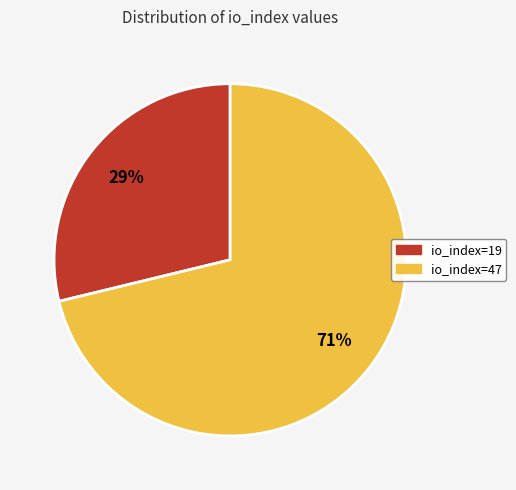

To the nearest percent, what is the difference between the io_index=47 and io_index=19 slice percentages?

42%